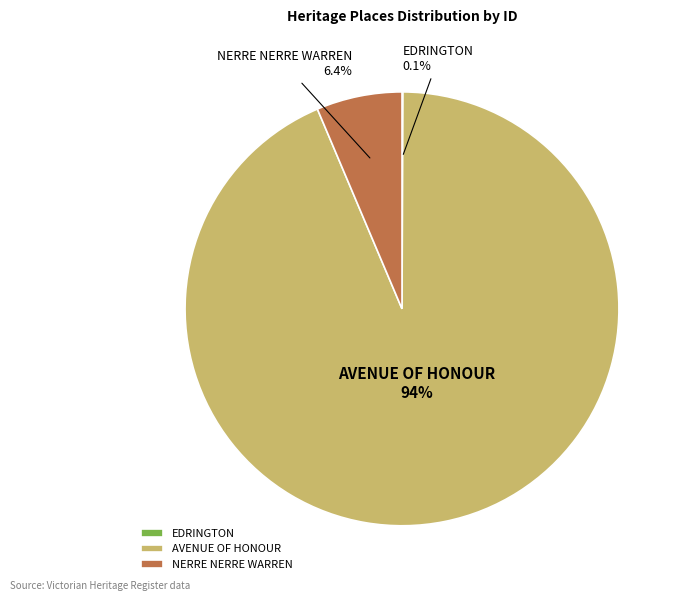

Is it true that AVENUE OF HONOUR is 86% of the pie?

False